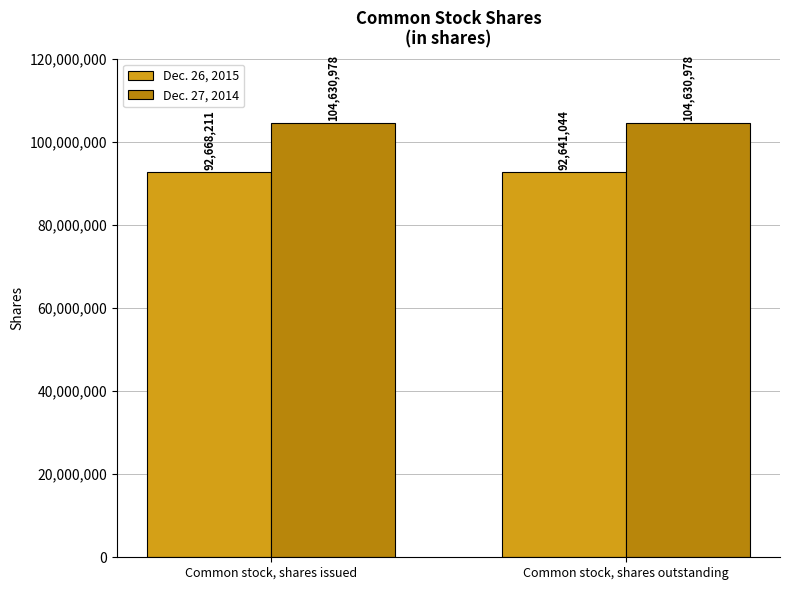

Reading left to right, list all the values displayed in this chart.

Dec. 26, 2015: 92668211	92641044
Dec. 27, 2014: 104630978	104630978